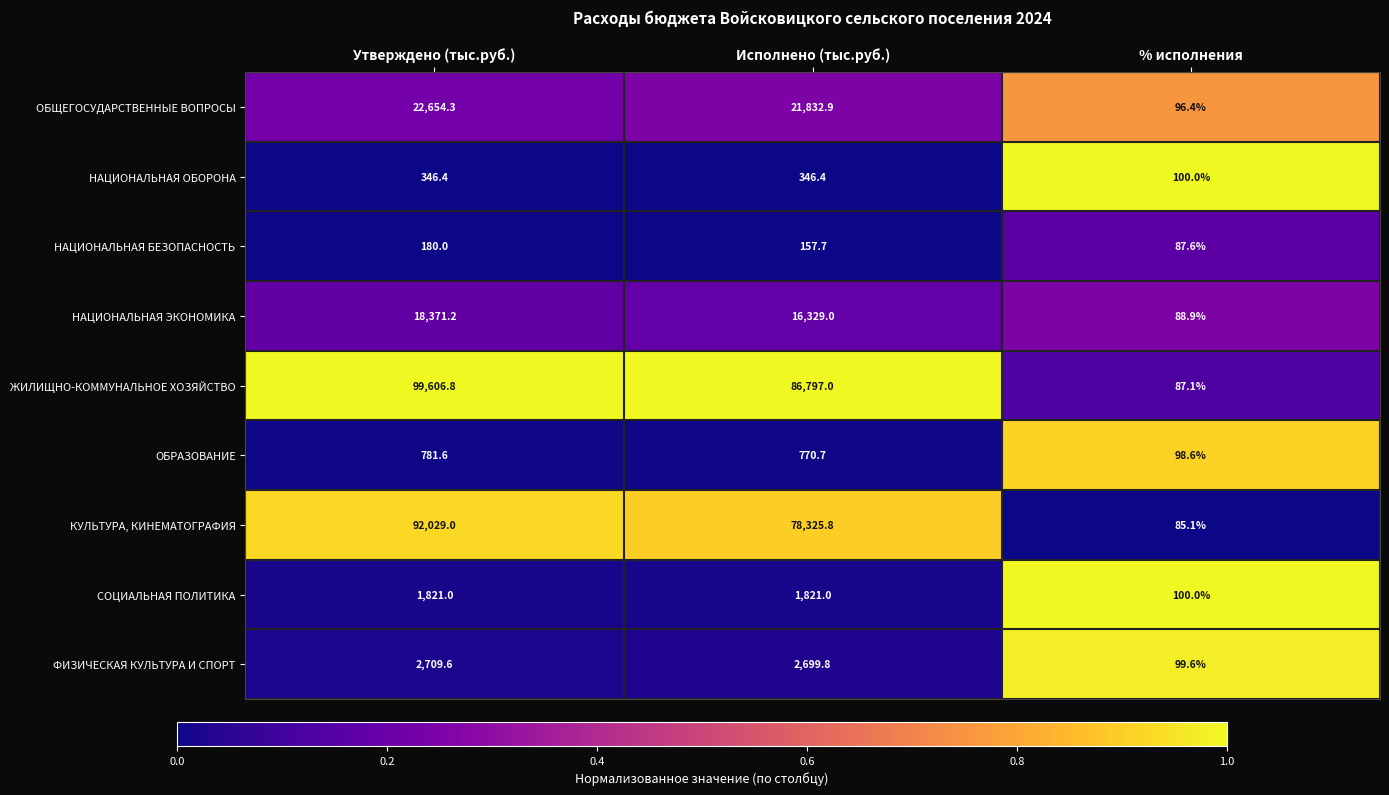

Which category has the lowest value across all series?

% исполнения